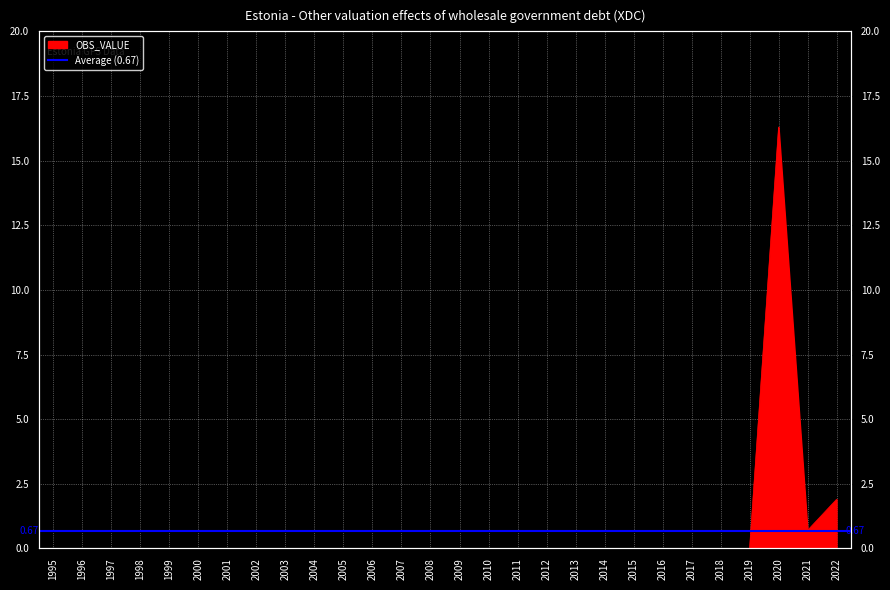

How many distinct data groups are displayed?

1